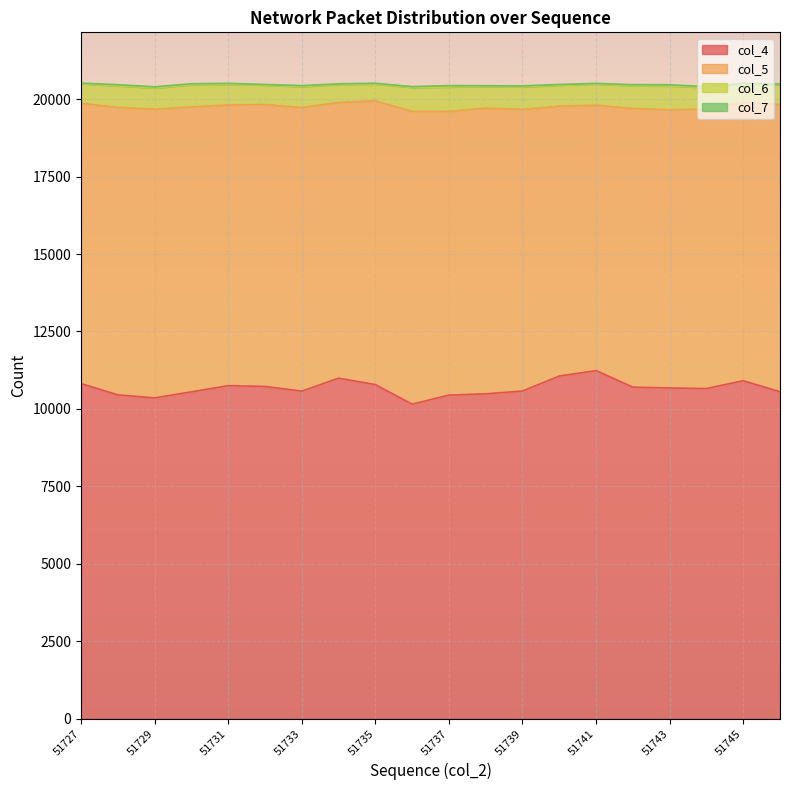

What is the total value across all series at 51734?

20495